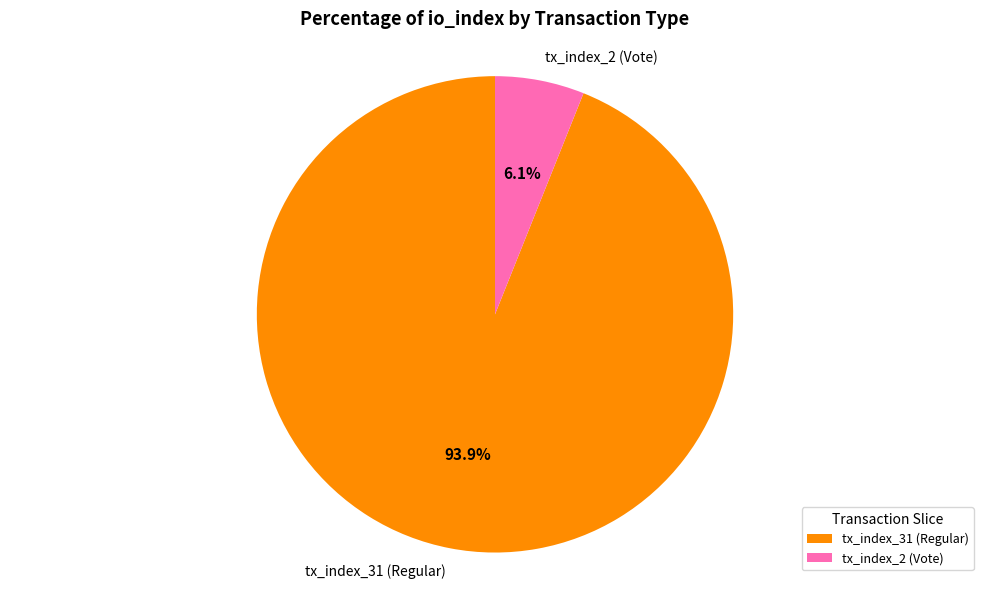

To the nearest percent, what is the combined percentage of tx_index_2 (Vote) and tx_index_31 (Regular)?

100%